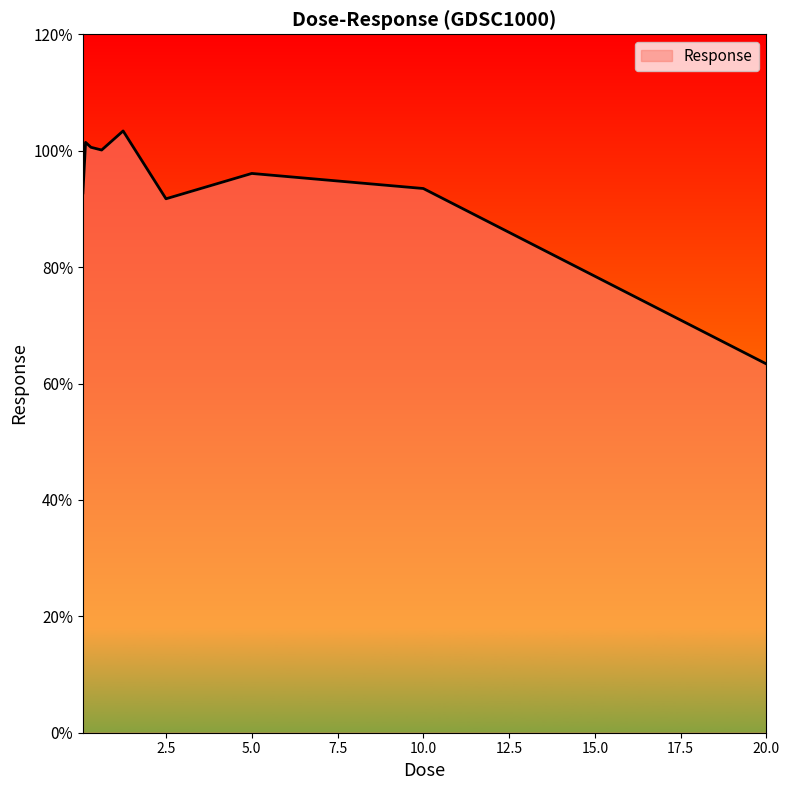

What is the average value?

93.7